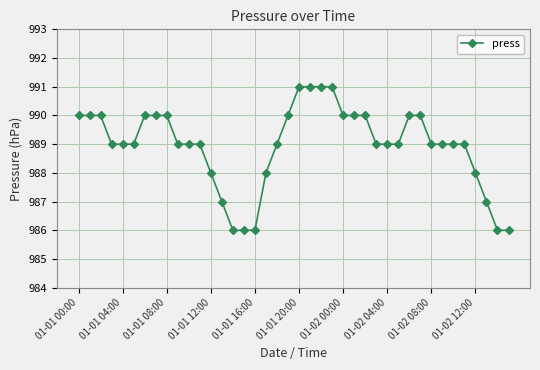

Count the number of data series in this chart.

1